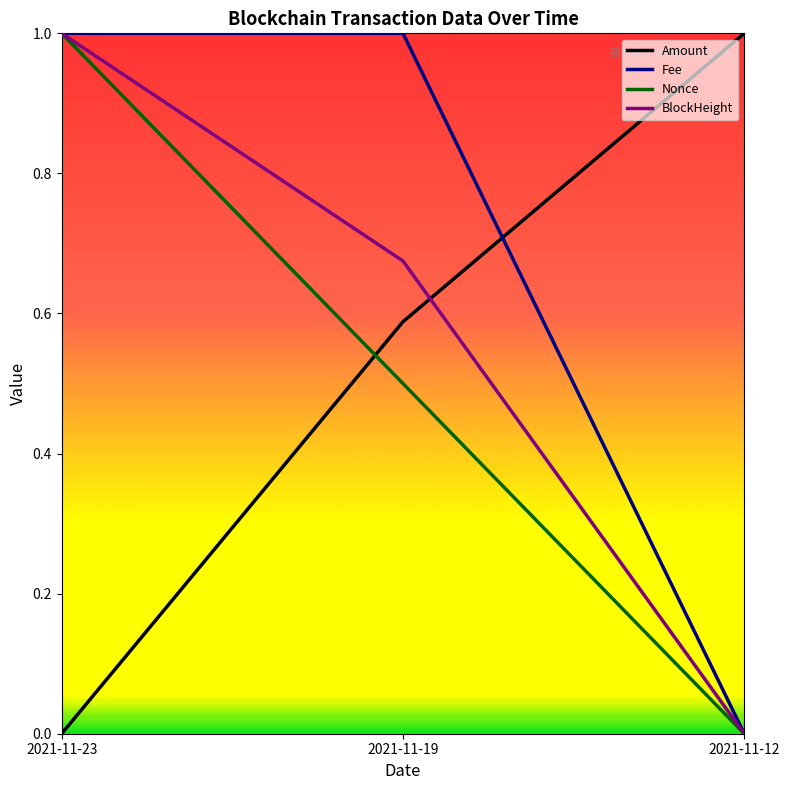

Count the number of data series in this chart.

4